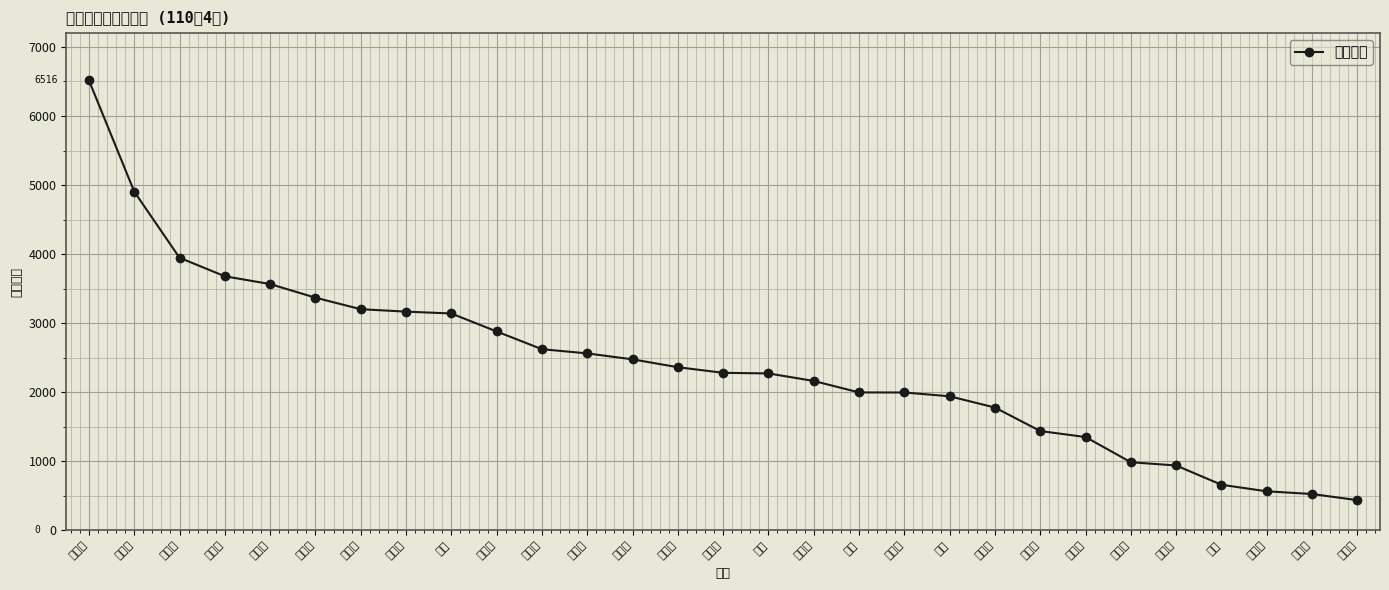

What is the change in value from 西屯區 to 烏日區?

-2624